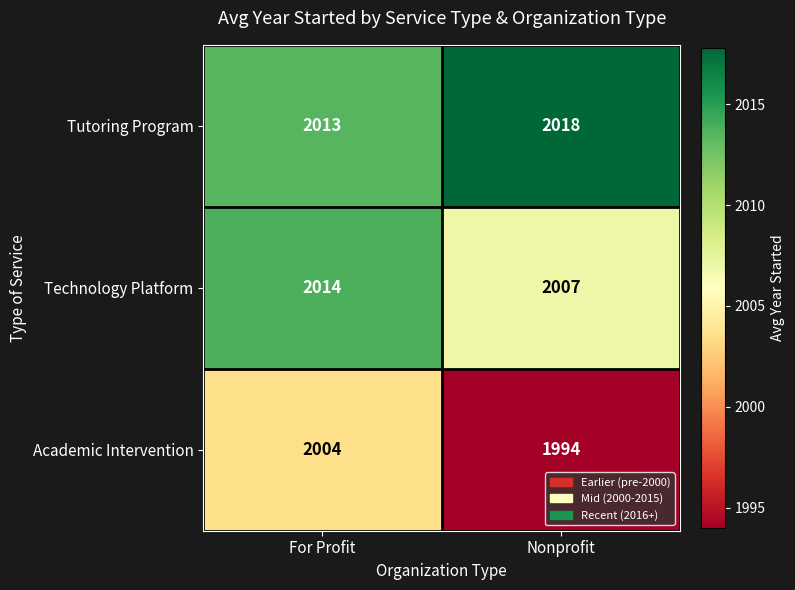

What is the sum of all Technology Platform values?

4021